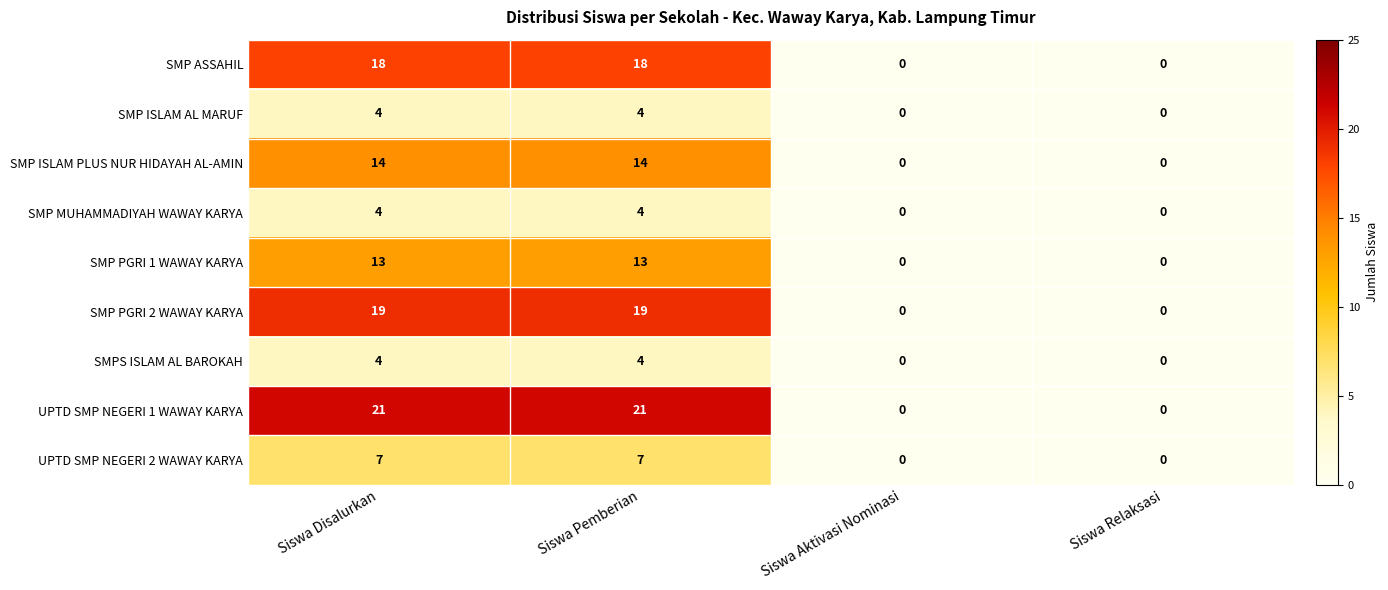

Which series has the largest total across all categories?

UPTD SMP NEGERI 1 WAWAY KARYA